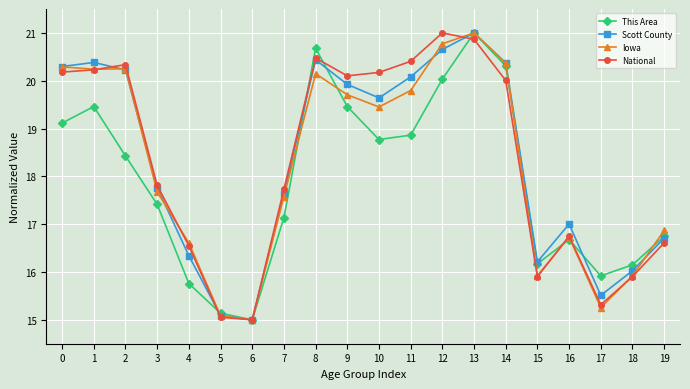

Is the value of This Area at 0 greater than the value of Iowa at 17?

Yes